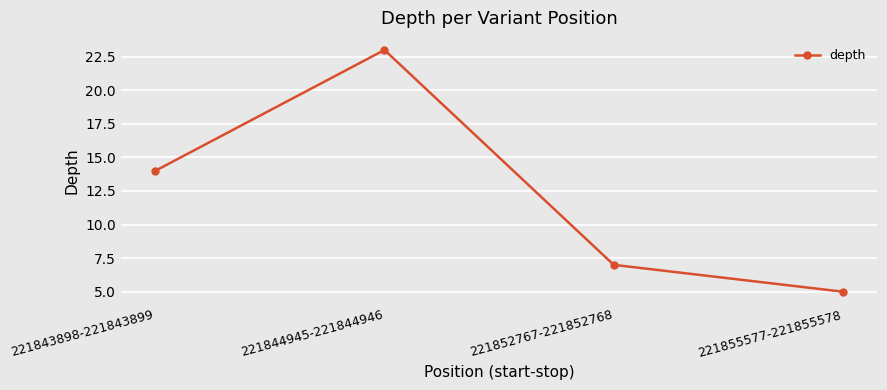

What is the smallest value displayed?

5